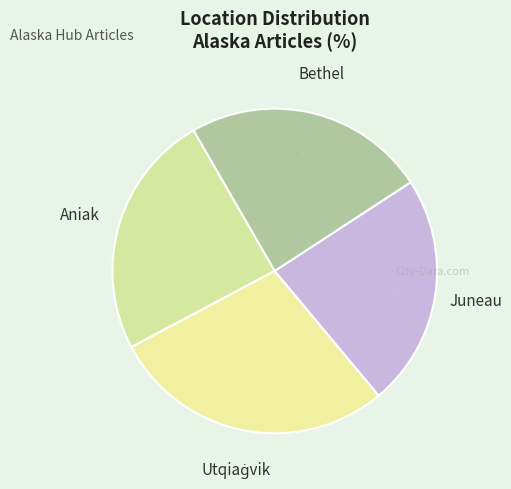

Count the number of slices in the pie.

4